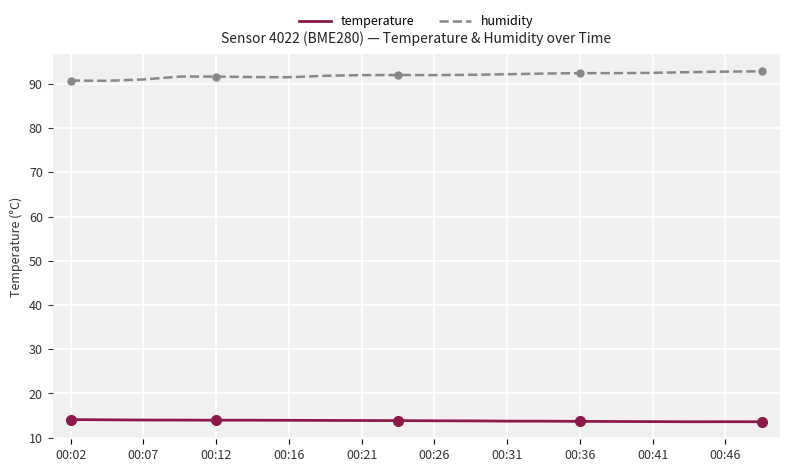

True or false: humidity and temperature cross at least once.

False